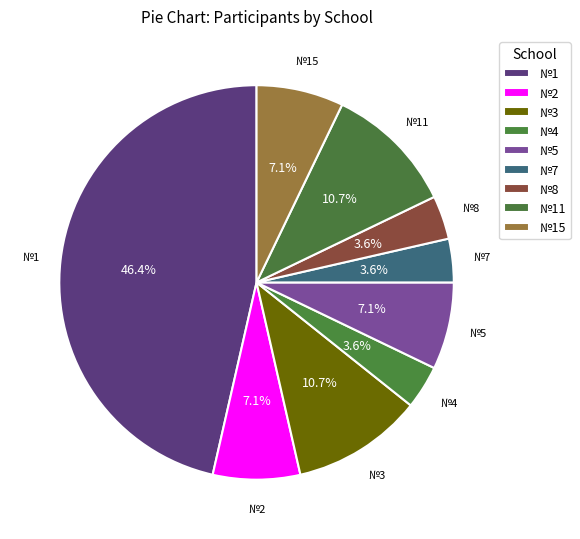

How much of the chart is everything except №3?

89.3%